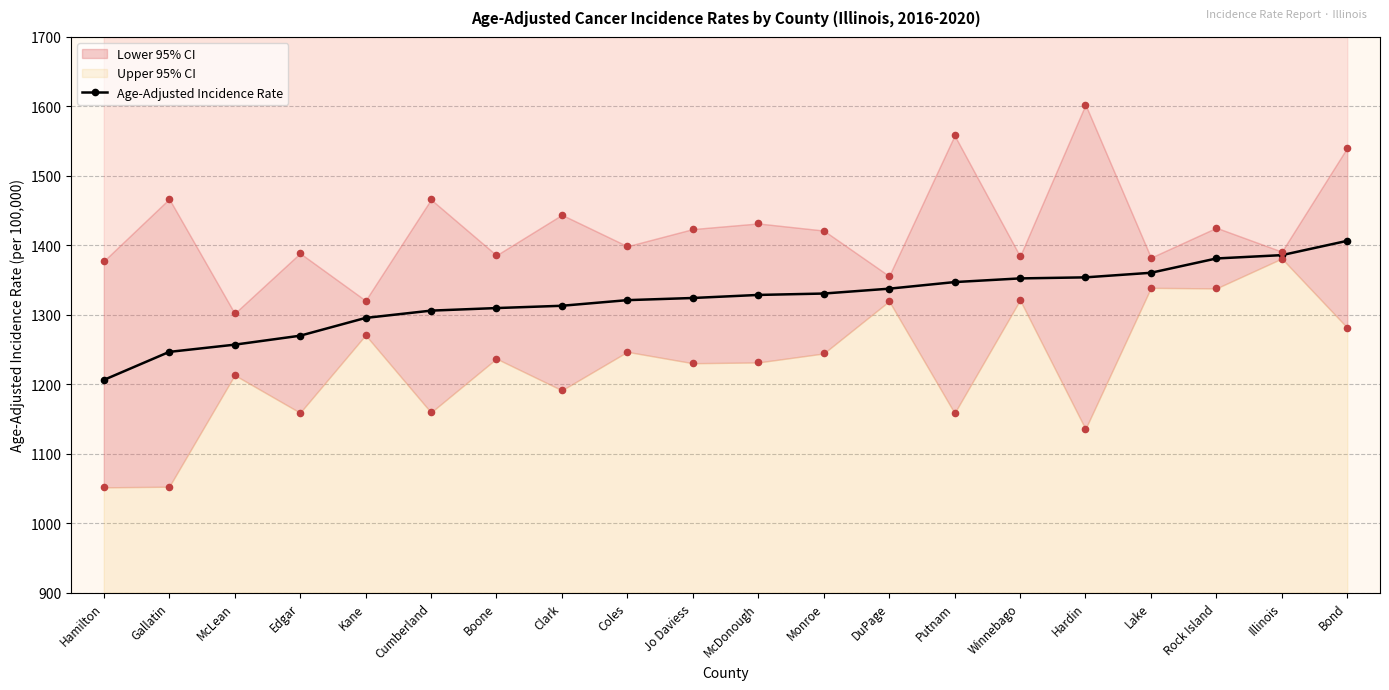

What is the ratio of the value at Clark to the value at Kane?

1.0